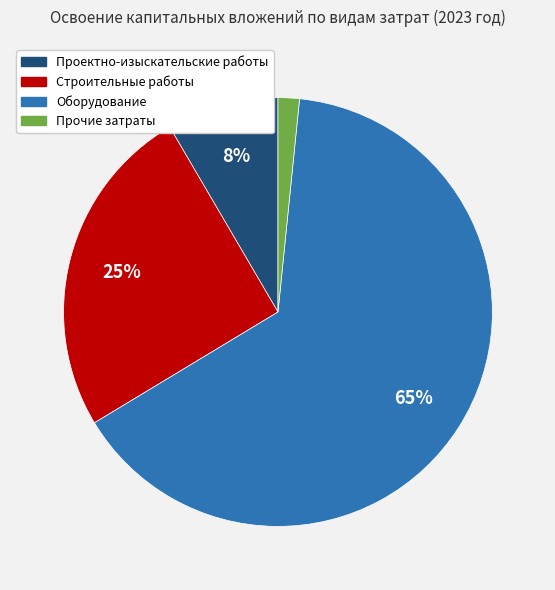

To the nearest percent, what is the difference between the largest and smallest slice percentages?

63%